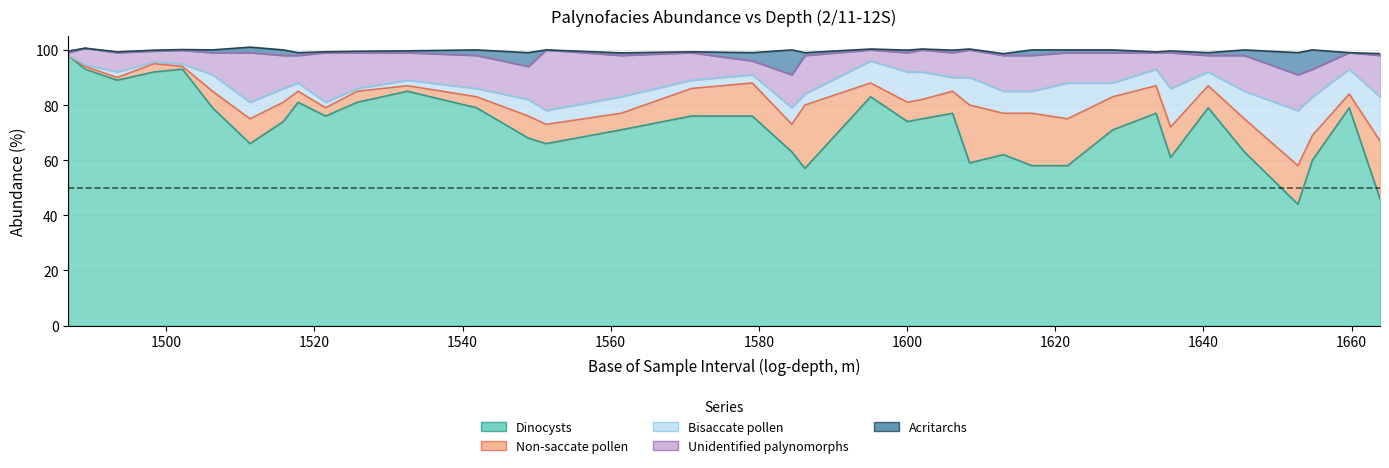

At 1633.61, list the series in order from smallest to largest.

Acritarchs, Bisaccate pollen, Unidentified palynomorphs, Non-saccate pollen, Dinocysts